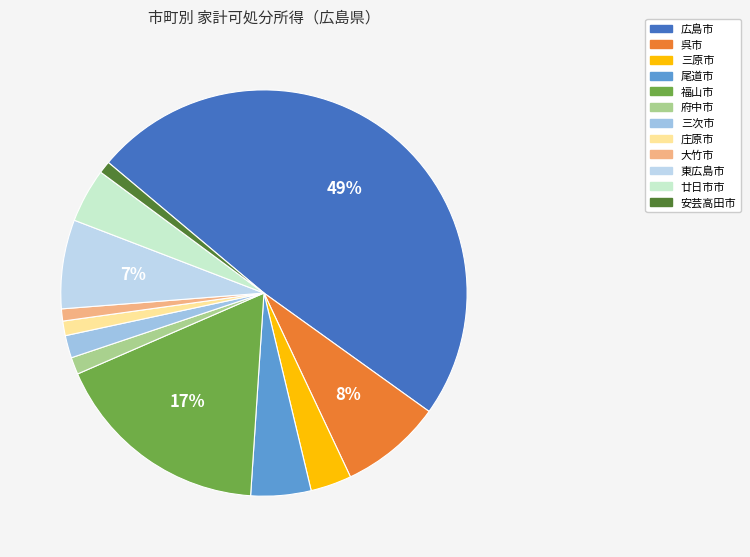

How much of the chart is everything except 府中市?

98.6%